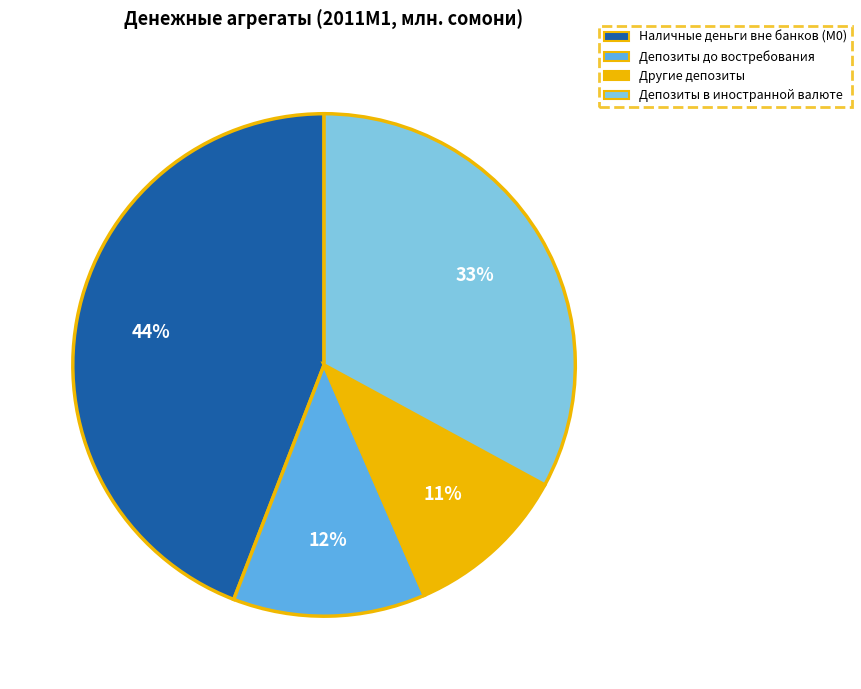

To the nearest percent, what is the difference between the Наличные деньги вне банков (М0) and Депозиты до востребования slice percentages?

32%